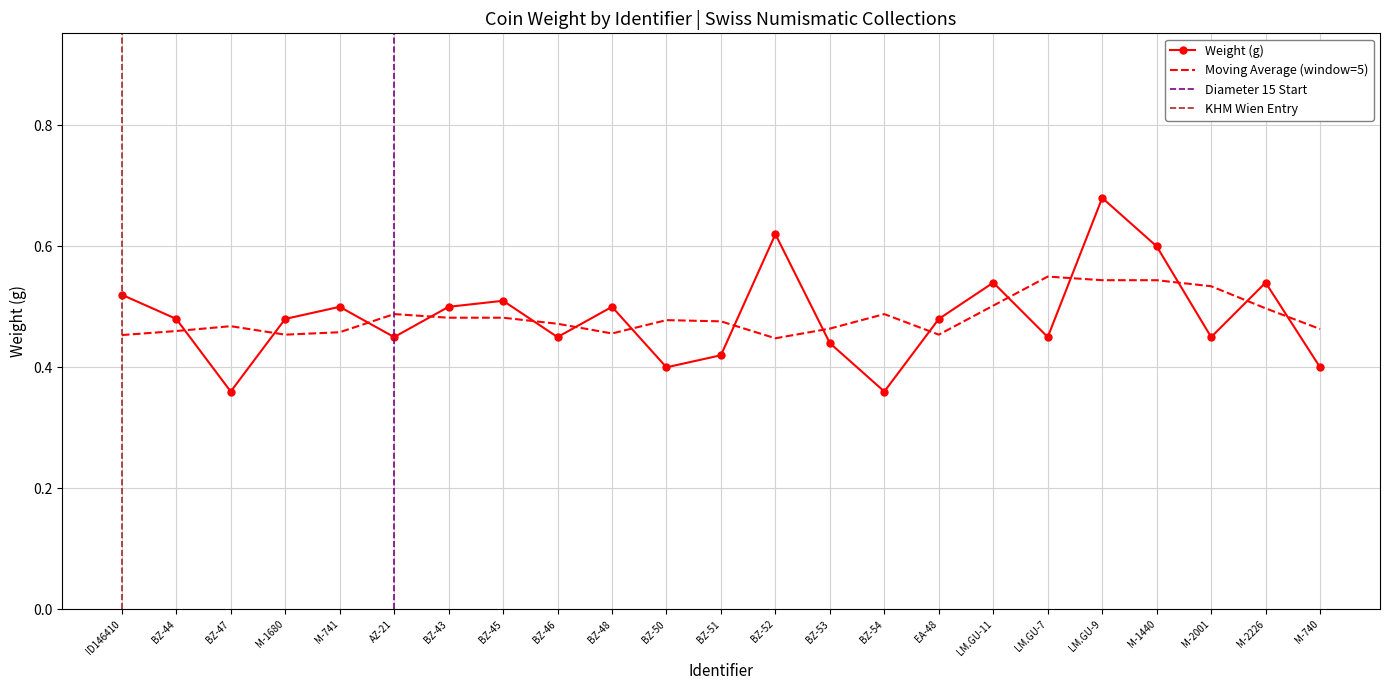

What is the maximum value shown in the chart?

0.7